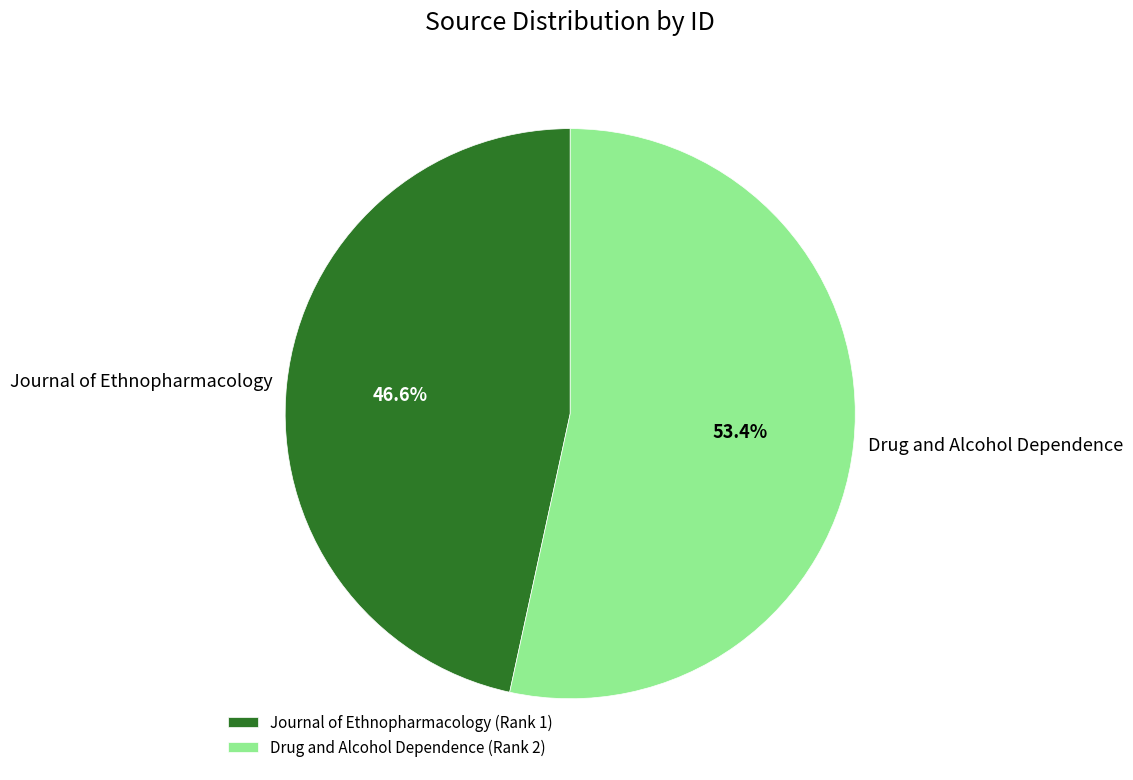

What is the ratio of the value at Journal of Ethnopharmacology to the value at Drug and Alcohol Dependence?

0.9